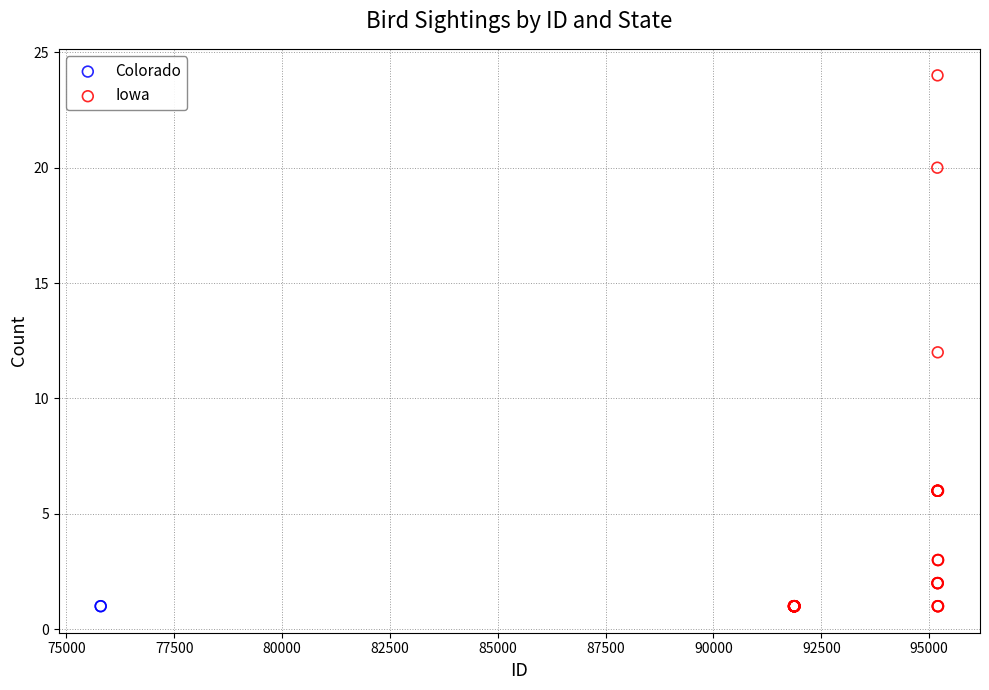

What are all the series names shown in the legend?

Colorado, Iowa